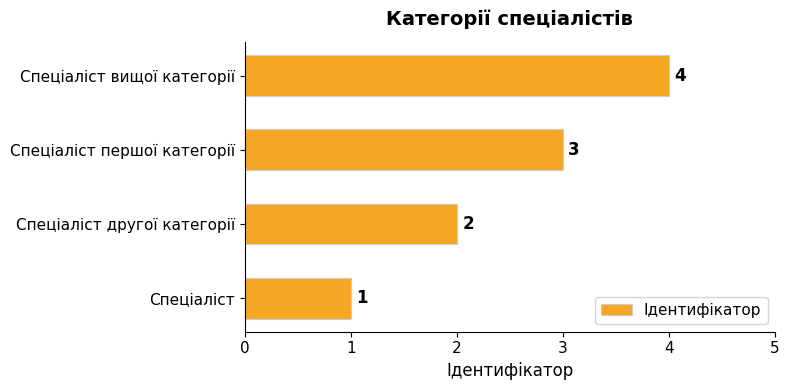

What is the minimum value shown in the chart?

1